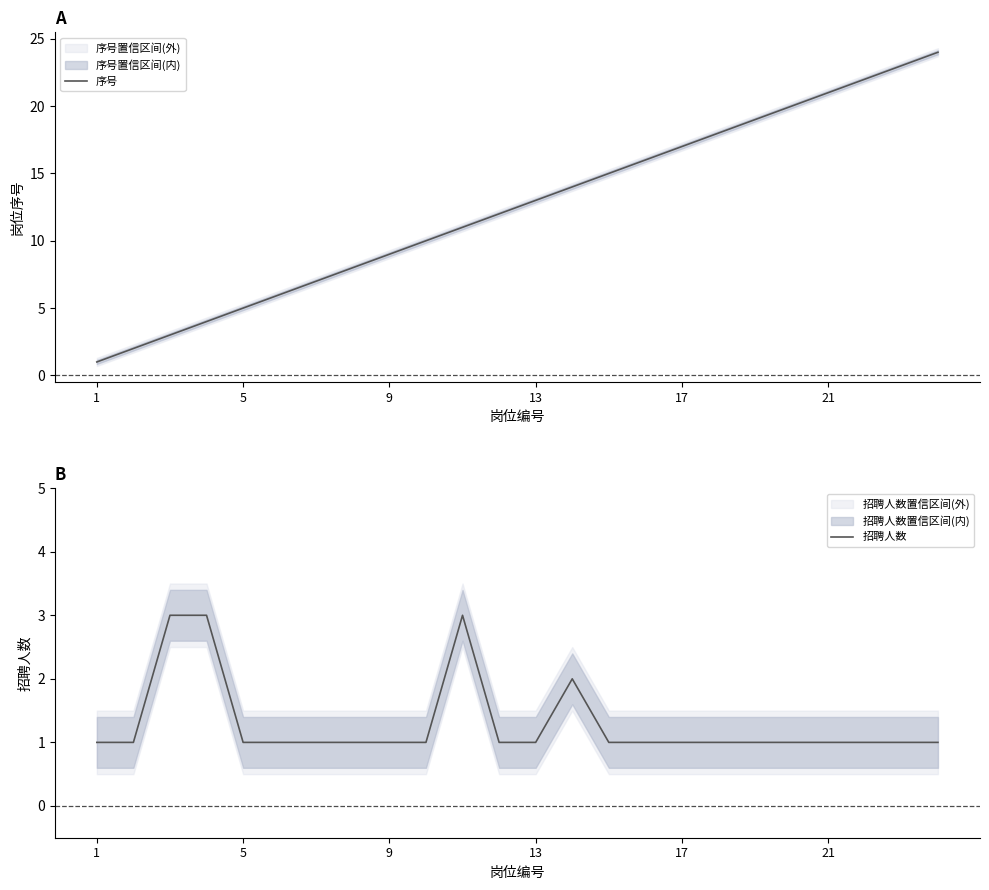

True or false: 序号 and 招聘人数 cross at least once.

False